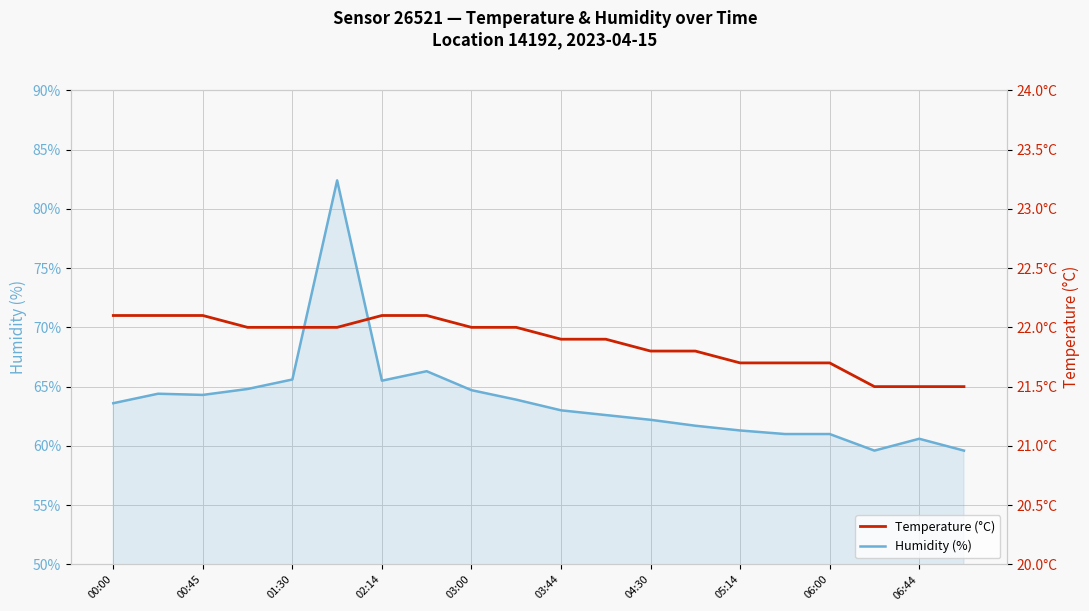

Is it true that Humidity (%) equals 98.8 at 04:30?

False